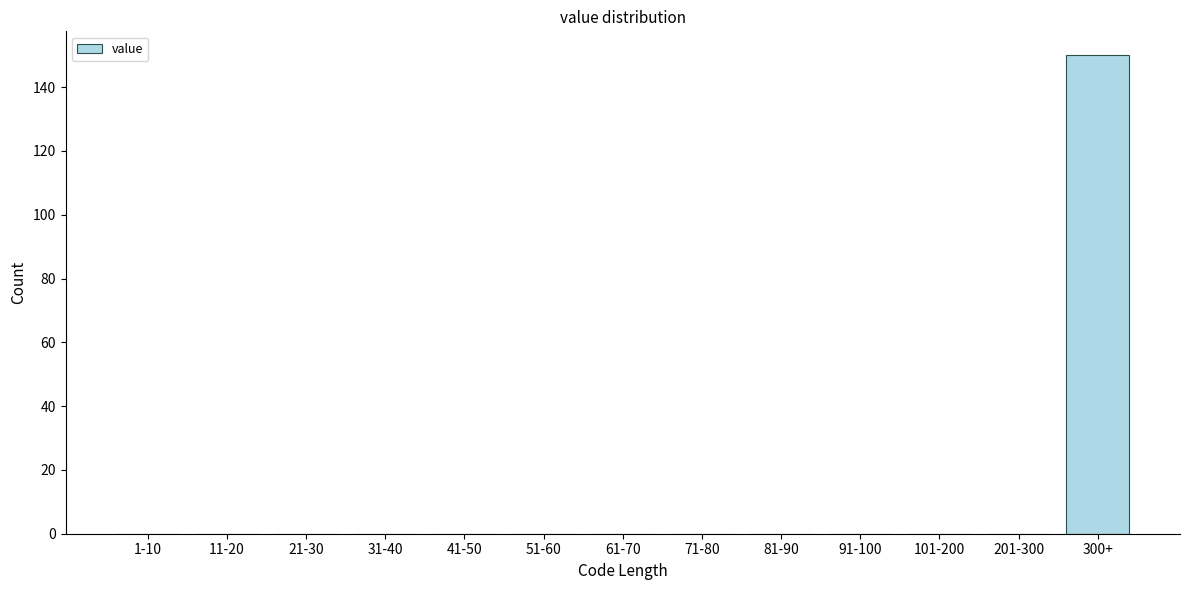

Reading left to right, extract all data points from this chart.

1-10=0	11-20=0	21-30=0	31-40=0	41-50=0	51-60=0	61-70=0	71-80=0	81-90=0	91-100=0	101-200=0	201-300=0	300+=150